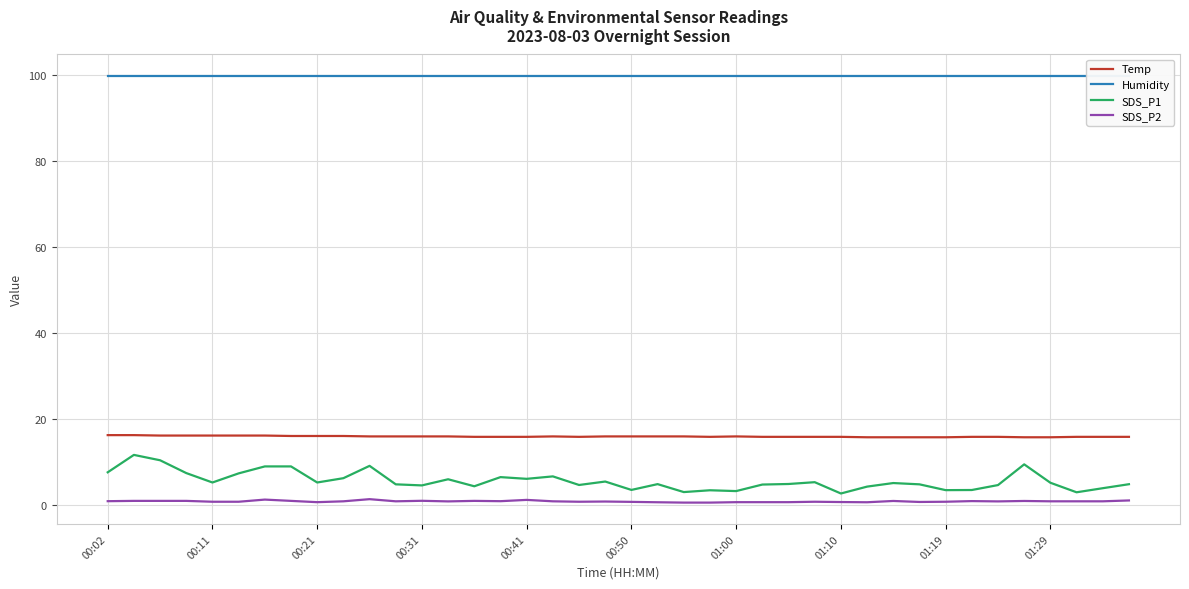

True or false: SDS_P1 and Temp intersect in this chart.

False